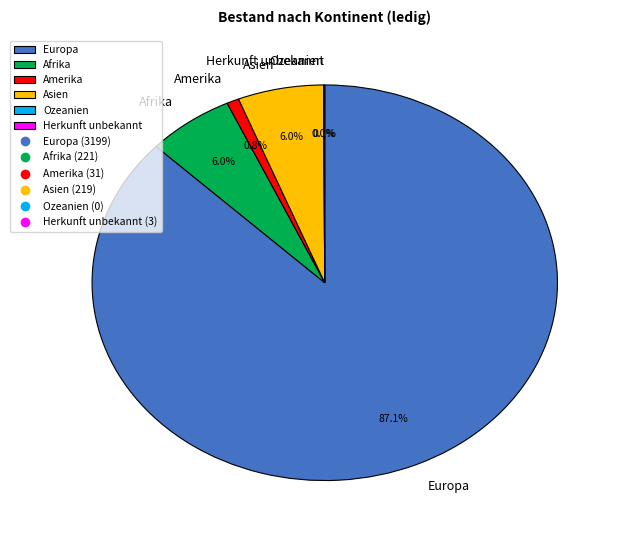

Is there any slice that represents more than half of the pie?

Yes